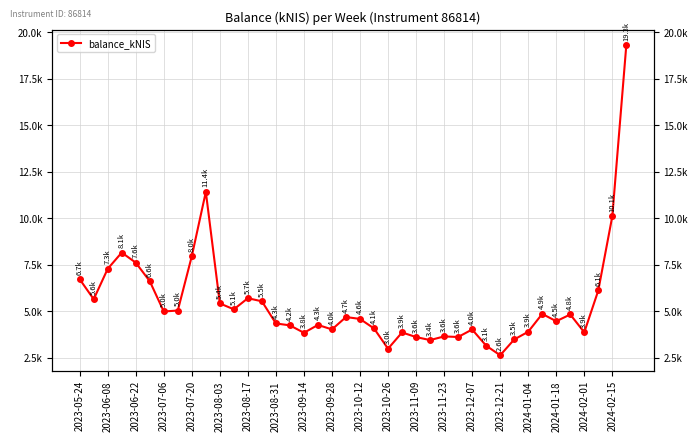

Reading right to left, what are all the values shown in this chart?

19298.3	10100.8	6111.0	3864.8	4821.2	4459.4	4853.5	3893.6	3478.1	2630.1	3144.9	4015.3	3611.9	3642.8	3446.3	3608.1	3856.7	2983.4	4070.0	4582.8	4684.8	4018.4	4261.2	3837.9	4236.2	4341.4	5529.3	5697.3	5099.0	5416.2	11410.9	7956.8	5034.6	4982.8	6609.7	7608.2	8149.4	7276.4	5642.3	6716.4